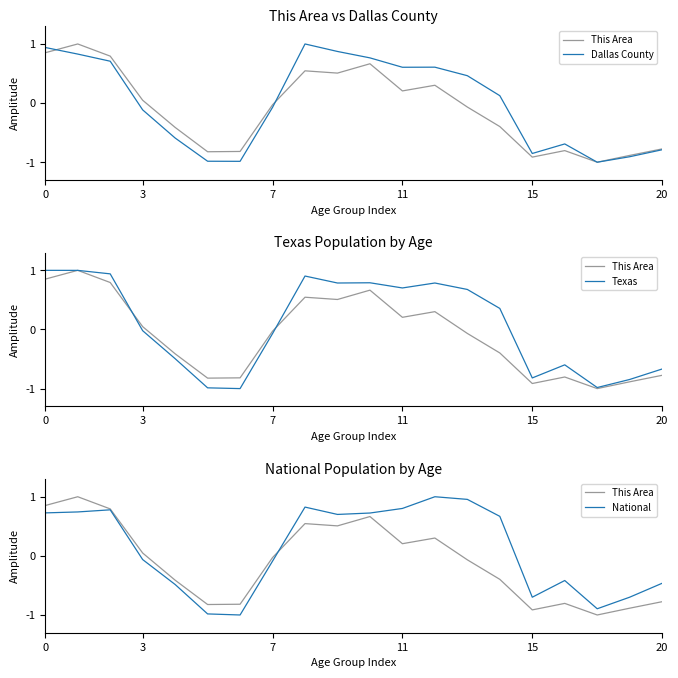

Which series has the largest total across all categories?

National